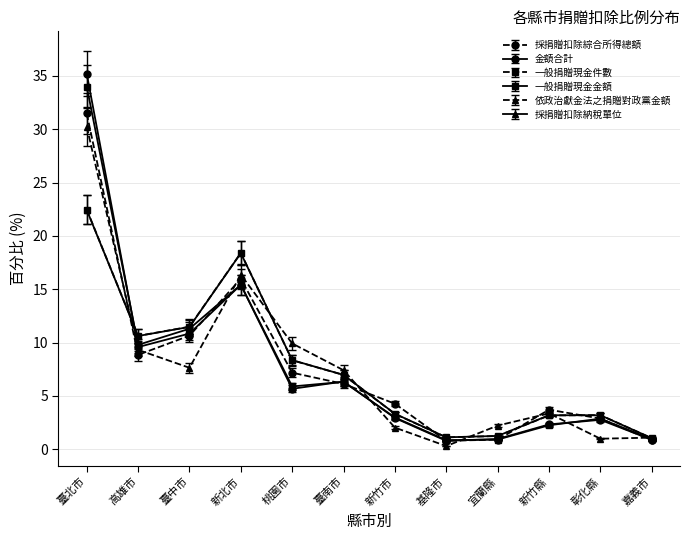

Which label corresponds to the smallest value in the chart?

基隆市